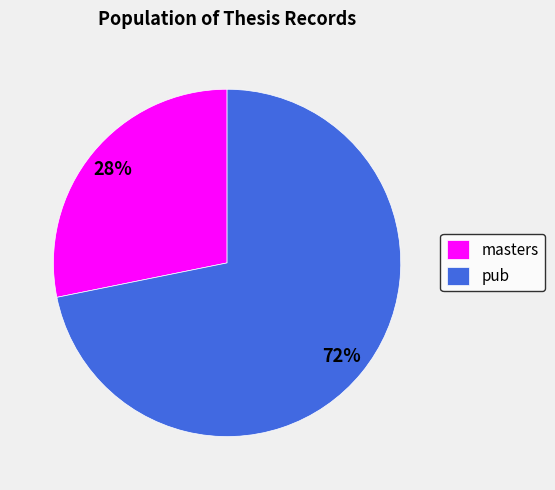

The pub slice represents 64% of the pie. True or false?

False